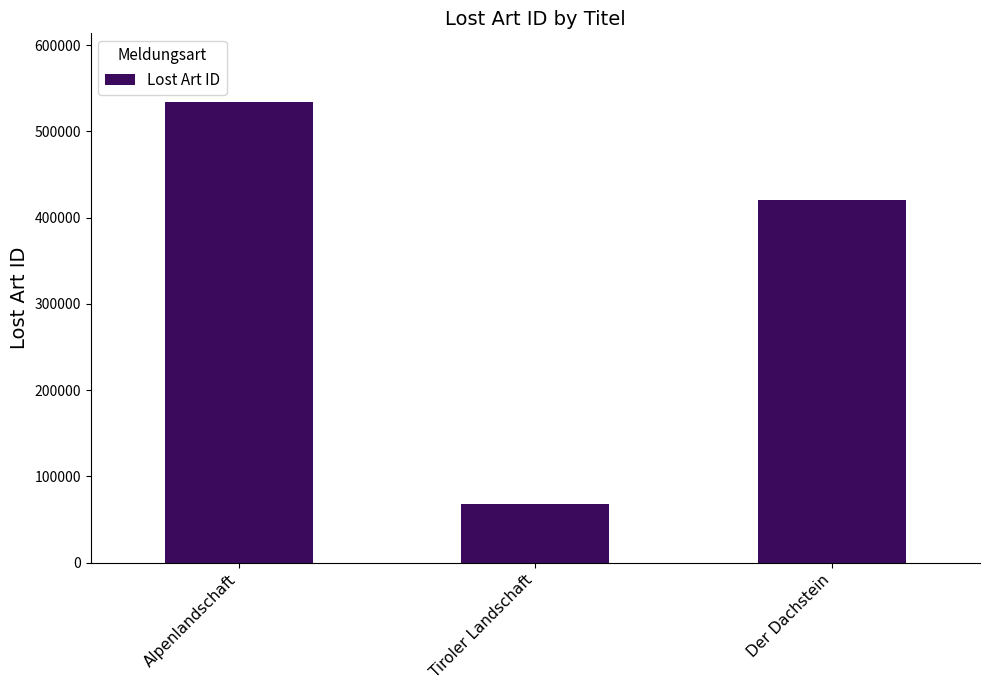

What position from the right is Alpenlandschaft?

3